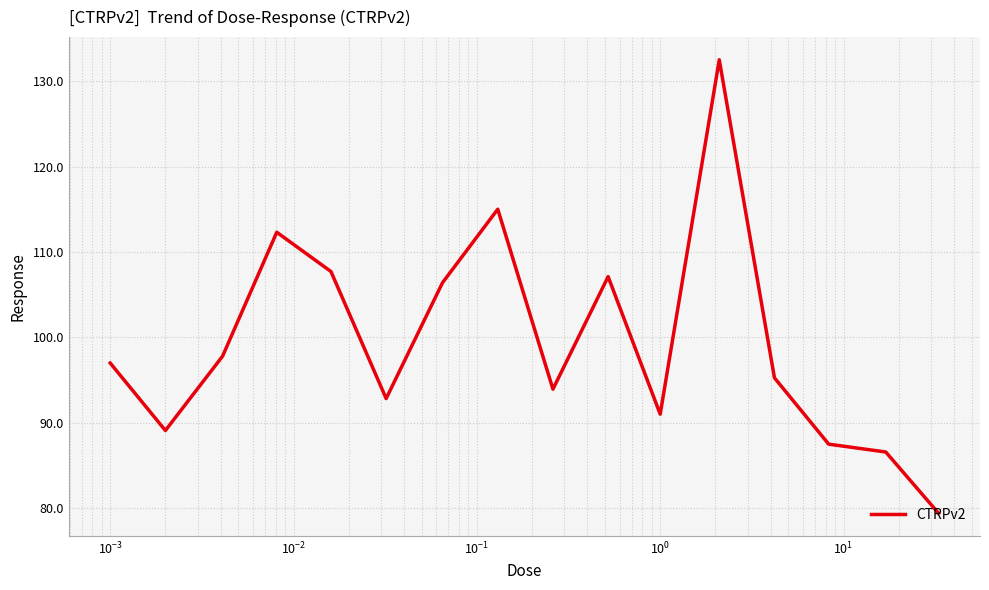

What is the greatest value displayed?

132.5